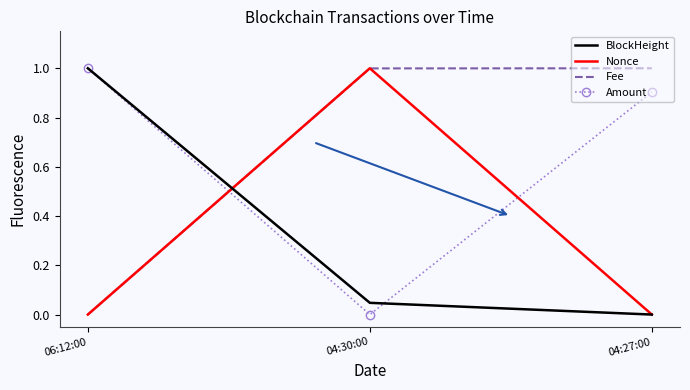

What is the average value of the Amount series?

0.6